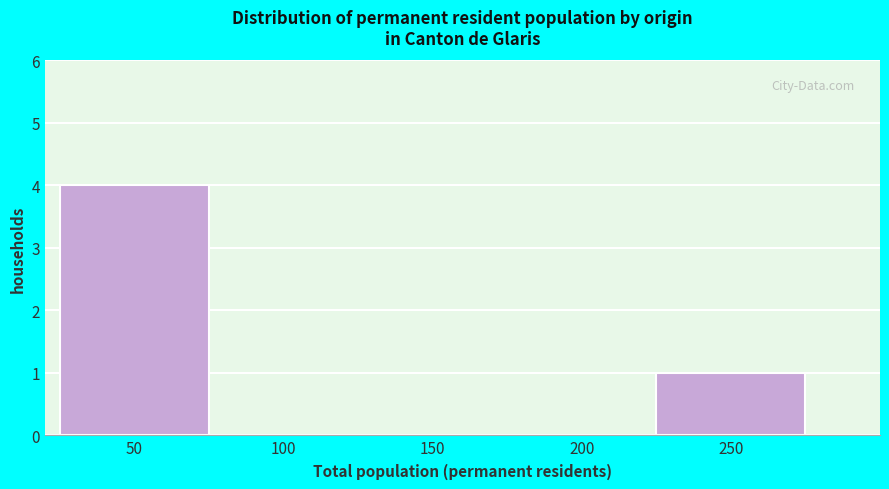

Reading left to right, what are all the values shown in this chart?

50=4	100=0	150=0	200=0	250=1